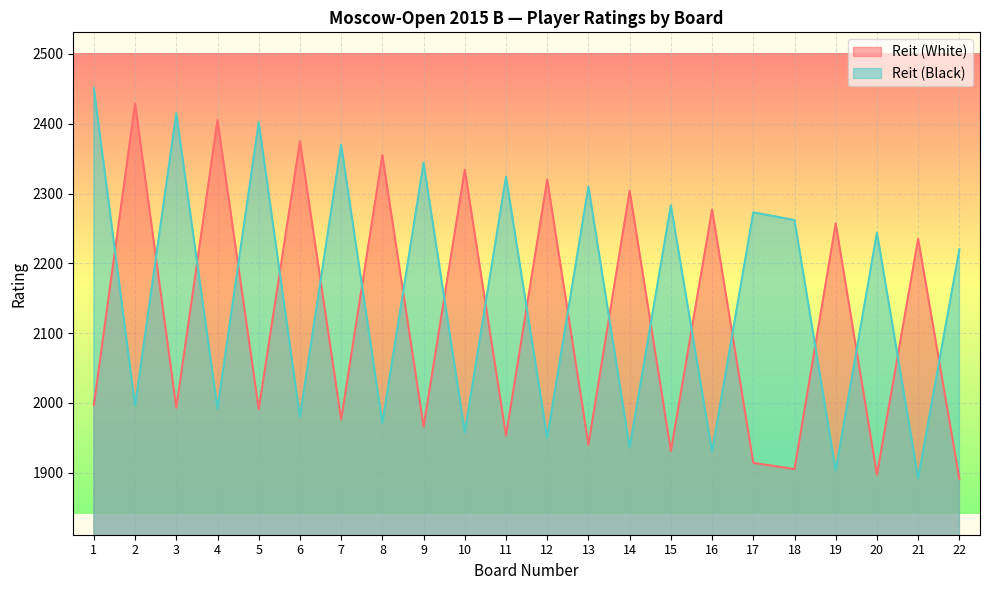

True or false: Reit (Black) has a value of 934 at 10.

False